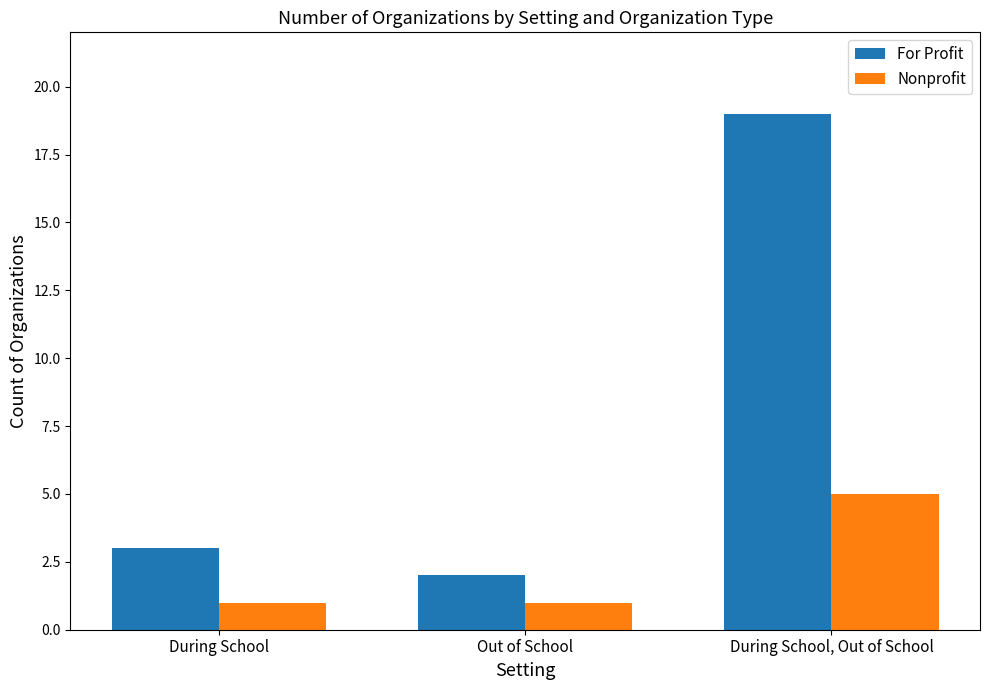

What is the label of the 1st bar from the left?

During School